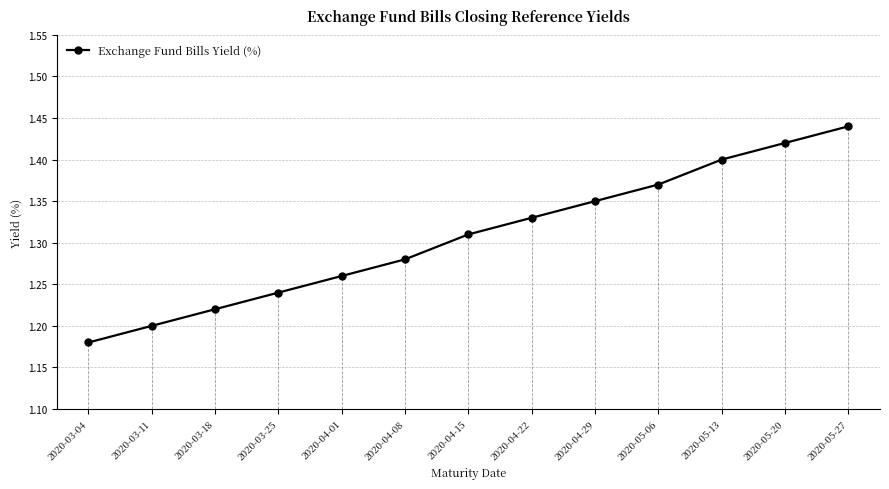

Which label corresponds to the smallest value in the chart?

2020-03-04